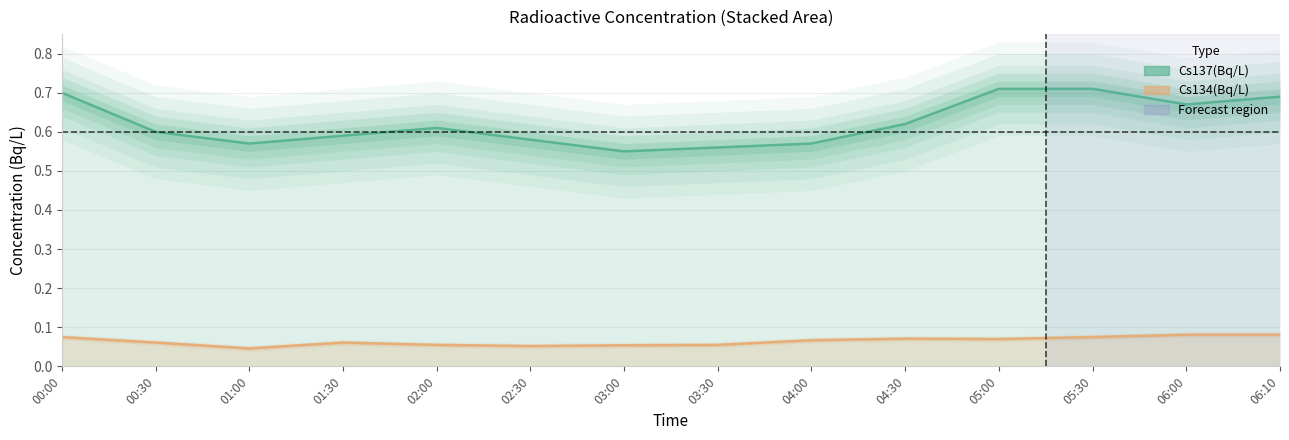

The Cs134(Bq/L) series shows 0.1 at 00:00. True or false?

True